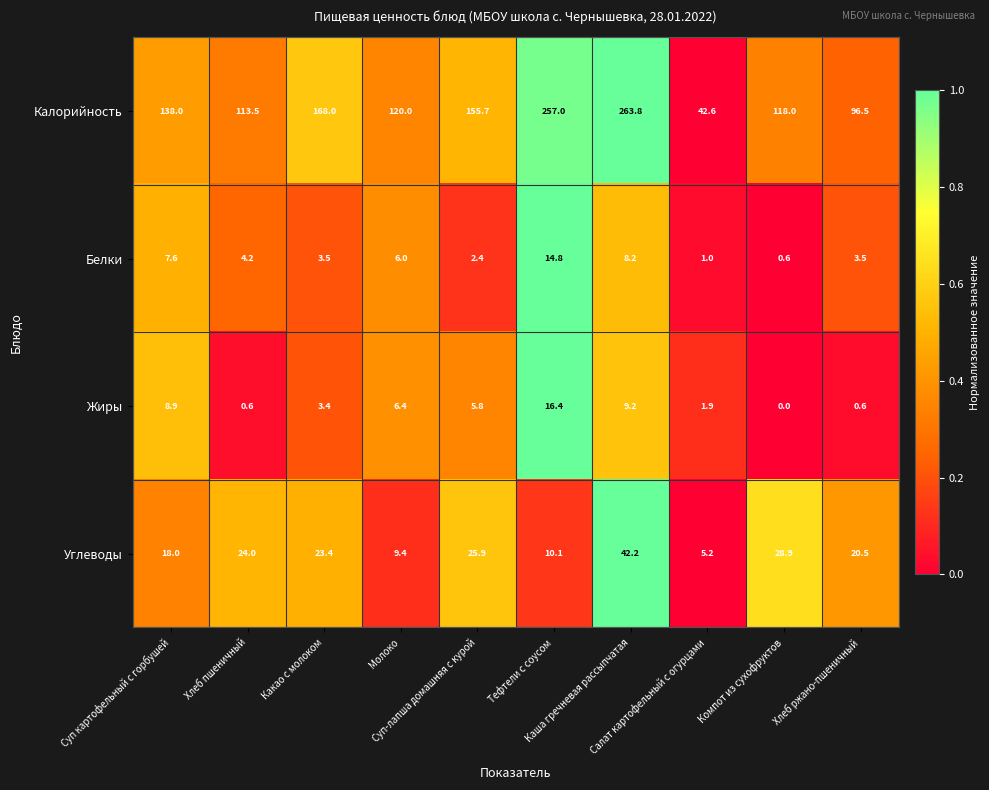

What is the difference between the maximum and minimum values in the Белки series?

14.2